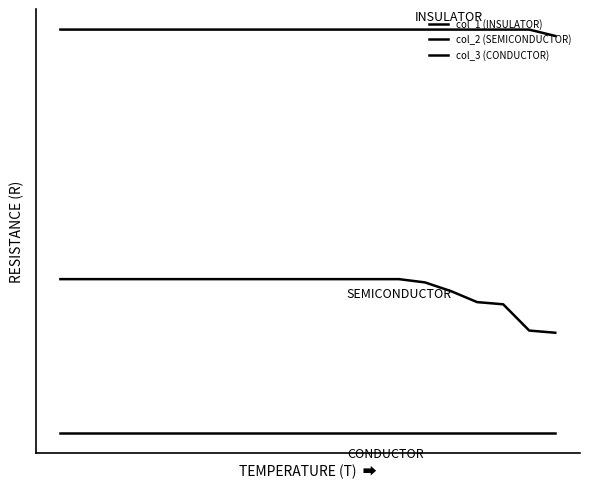

At how many categories does at least one series exceed 1?

20